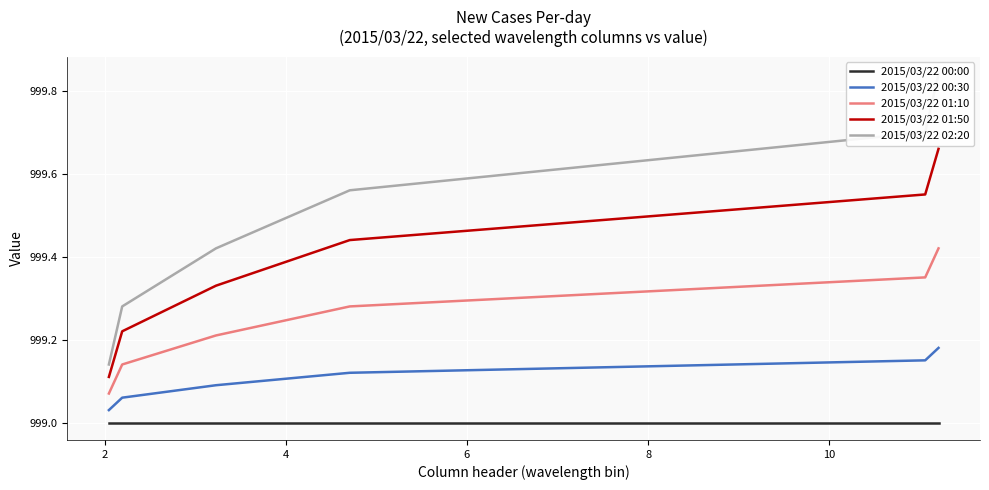

True or false: 2015/03/22 01:50 and 2015/03/22 00:00 cross at least once.

False